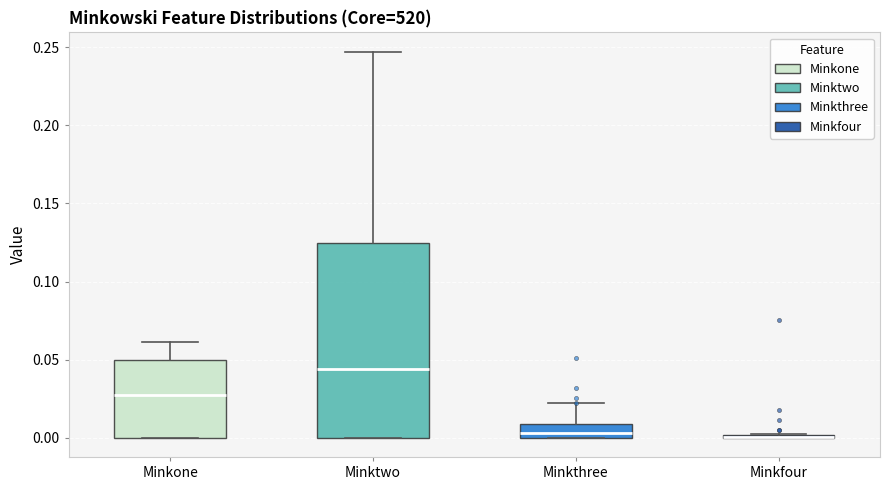

Reading left to right, read every box against the y-axis: the position of its median line, the range the box covers, and the ends of its whiskers. The values are not printed on the chart, so give them approximately, as read against the axis.

Minkone: median 0.025, box 0.000 to 0.050, whiskers 0.000 to 0.060
Minktwo: median 0.045, box 0.000 to 0.125, whiskers 0.000 to 0.245
Minkthree: median 0.005, box 0.000 to 0.010, whiskers 0.000 to 0.020
Minkfour: box collapsed to a line at 0.000, whiskers 0.000 to 0.005